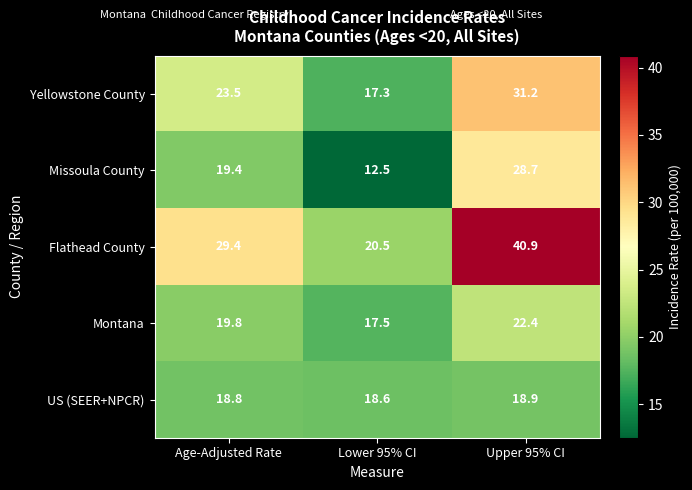

At which category is the sum across all series the highest?

Upper 95% CI